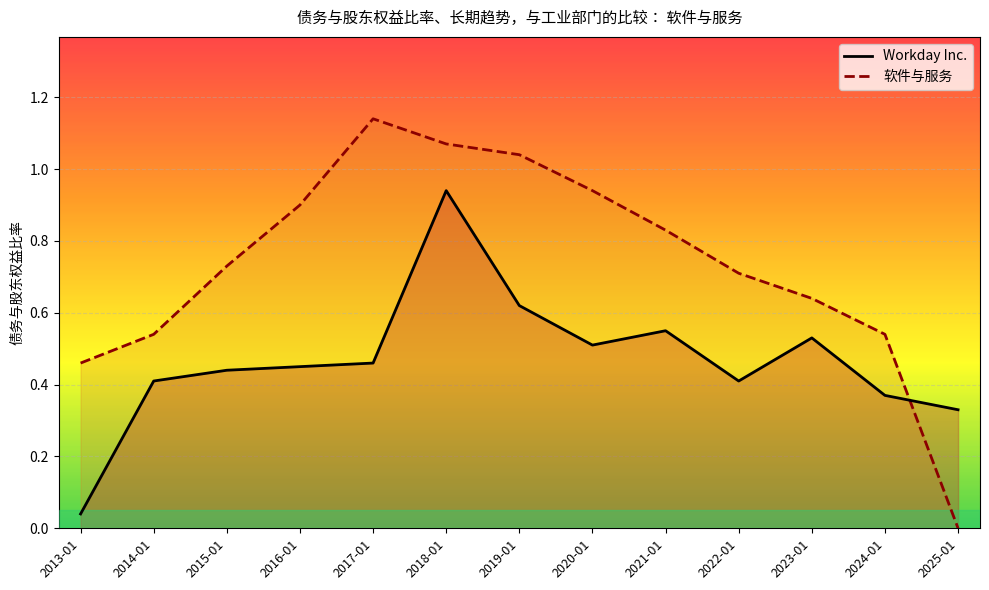

Between which two adjacent categories do Workday Inc. and 软件与服务 first intersect?

2024-01 and 2025-01